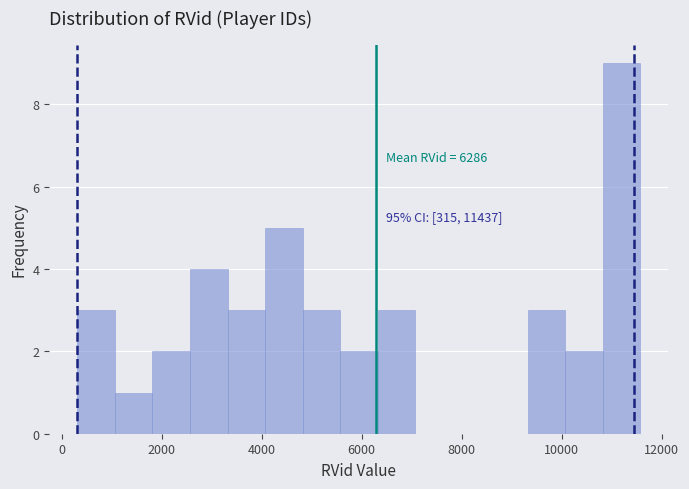

Around what value on the x-axis is the tallest bar? Give the approximate position of its centre, as read against the axis.

11200